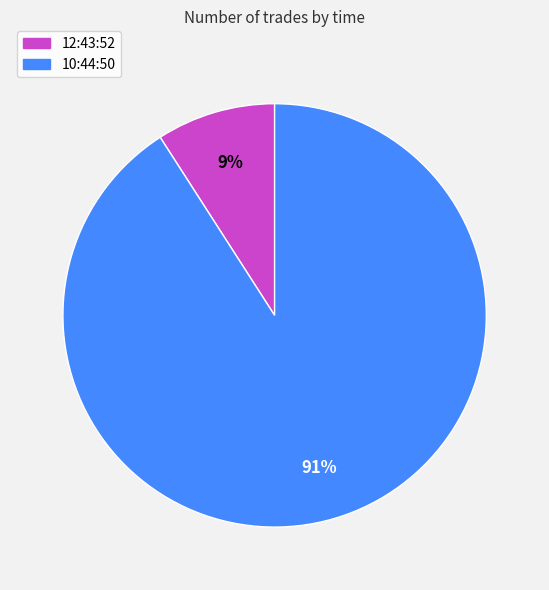

How many segments does this pie chart have?

2